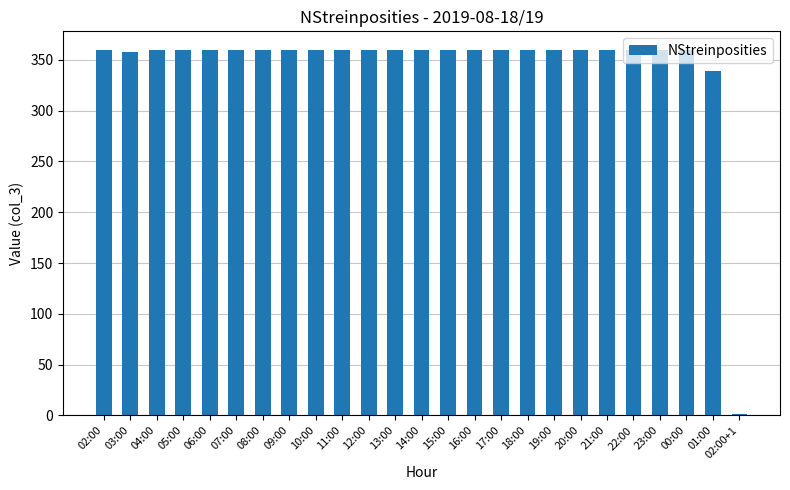

What is the average value?

345